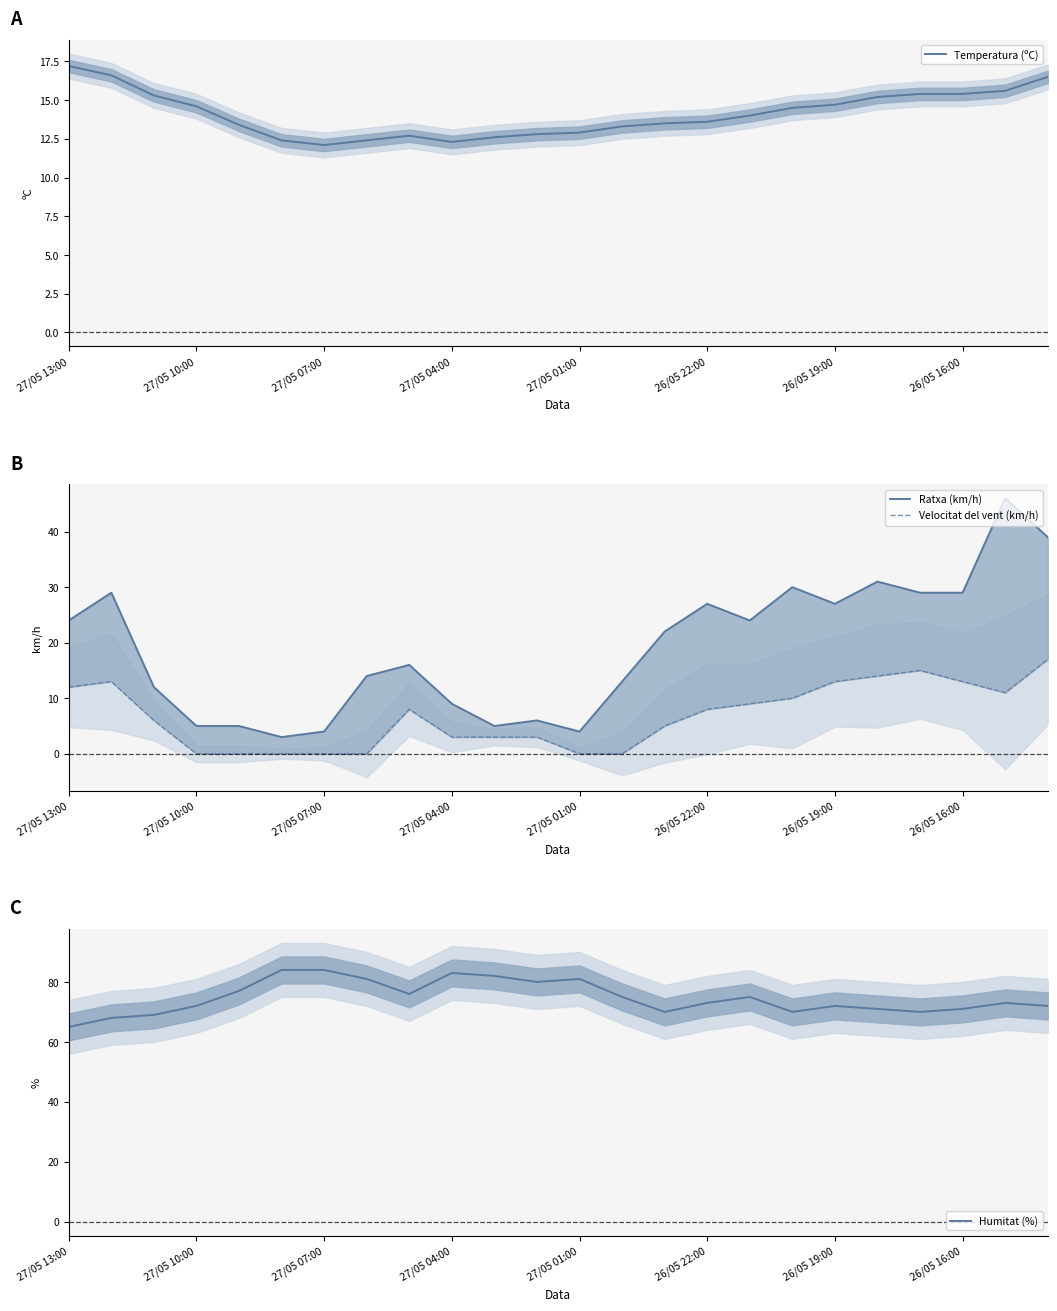

What is the lowest value of the Temperatura (ºC) series?

12.1